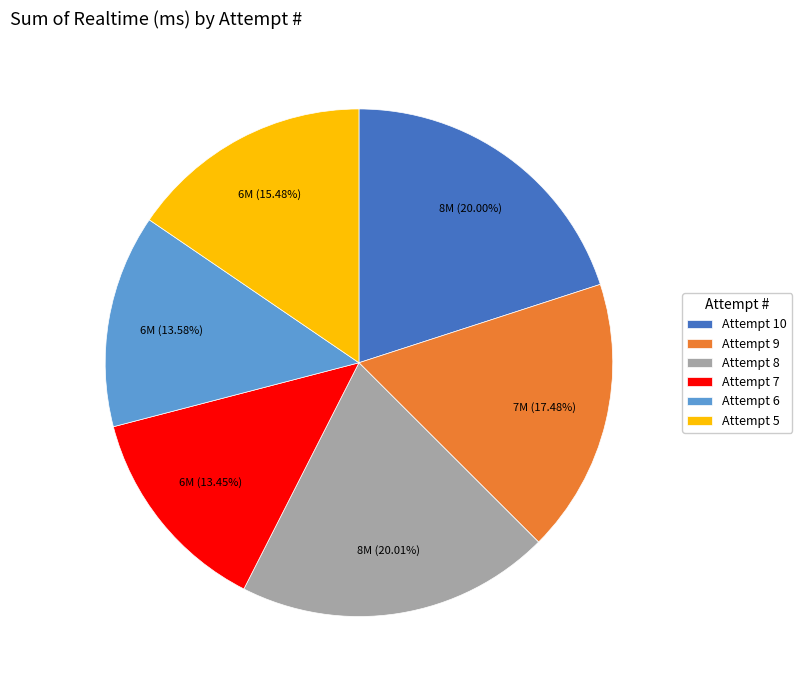

Combined, do Attempt 7 and Attempt 8 account for over 50%?

No